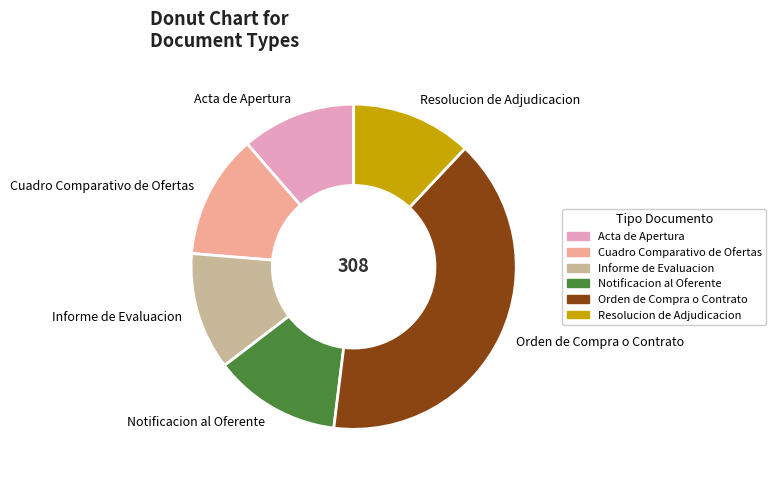

How many slices are in this pie chart?

6